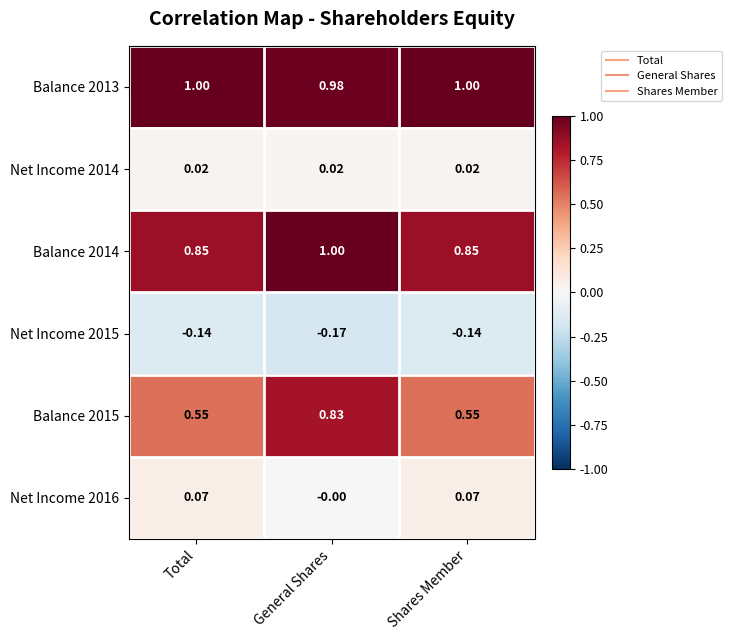

Which category has the lowest value across all series?

General Shares